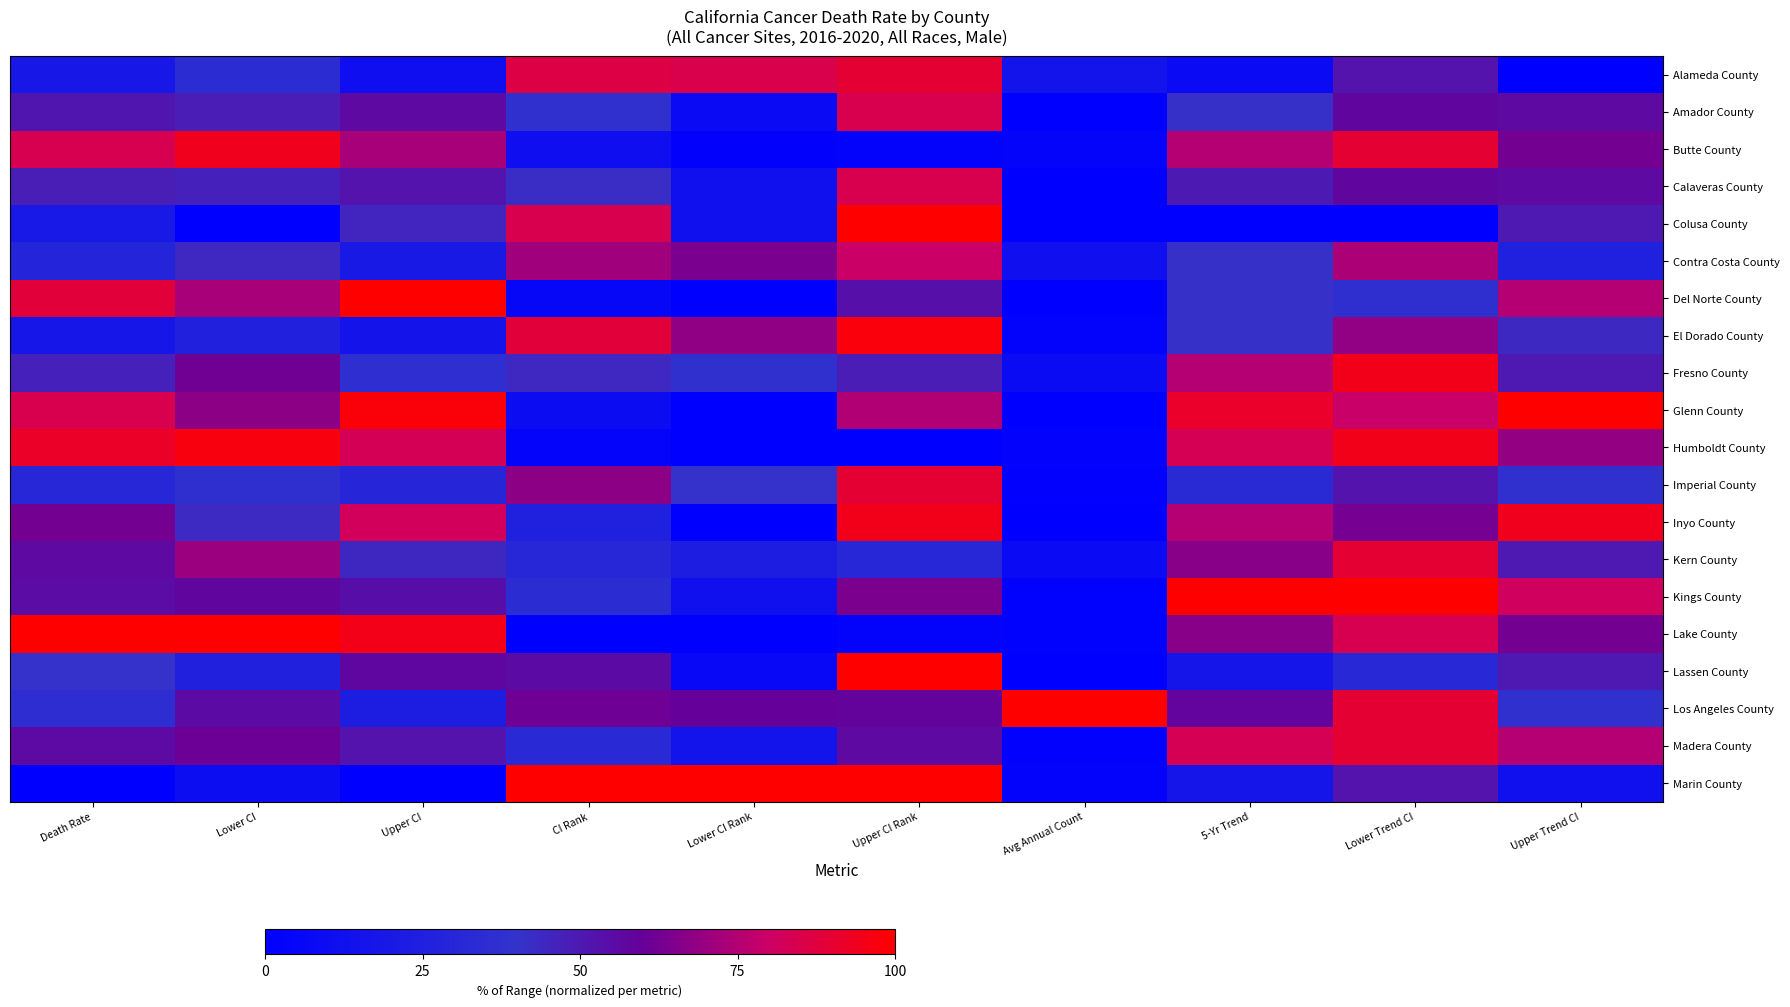

What value does the Inyo County series have at Avg Annual Count?

0.1